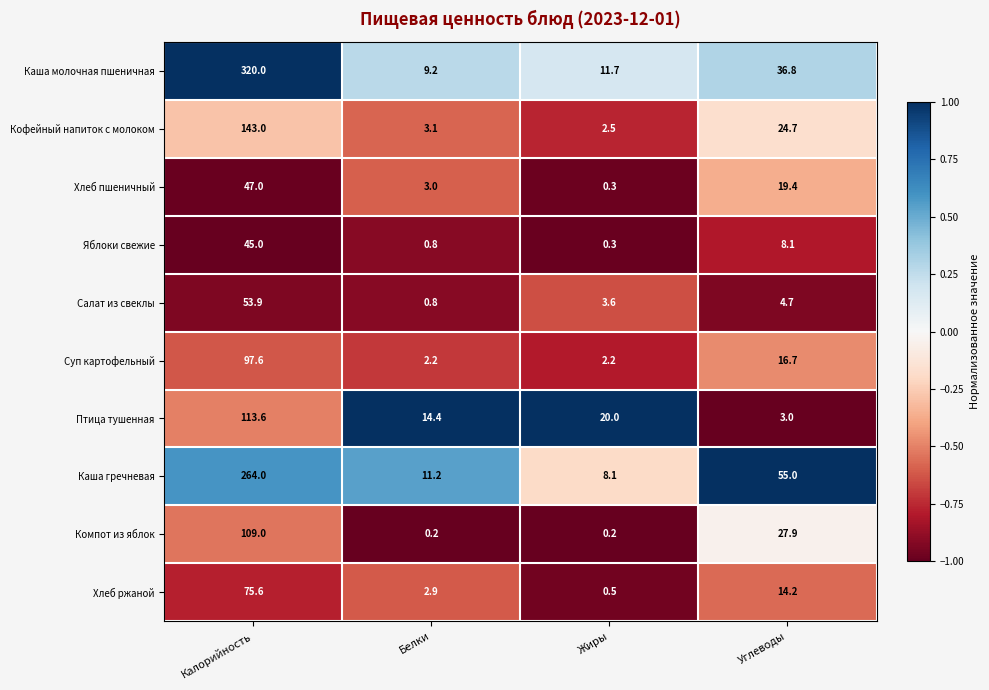

Is the value of Яблоки свежие at Калорийность greater than the value of Суп картофельный at Белки?

Yes